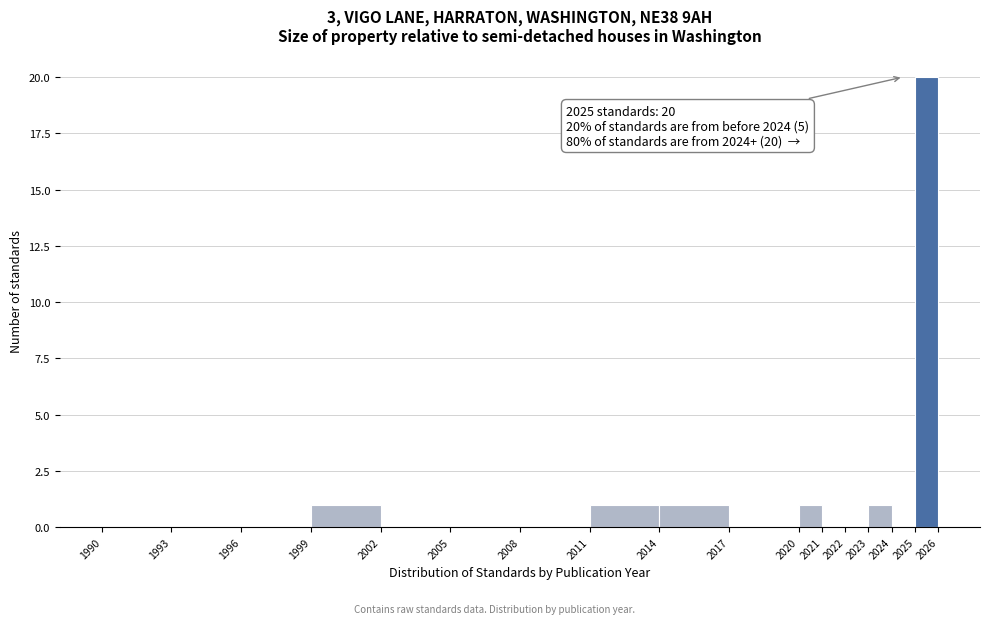

Over which range of the x-axis is the bar tallest?

2025 to 2026